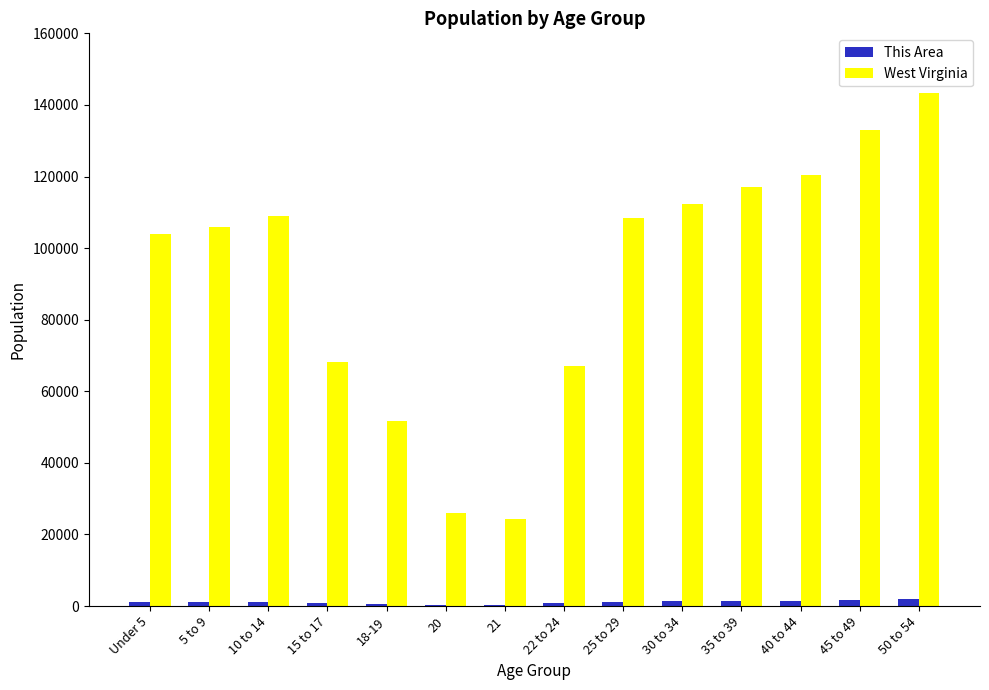

Which category has the highest value in the West Virginia series?

50 to 54